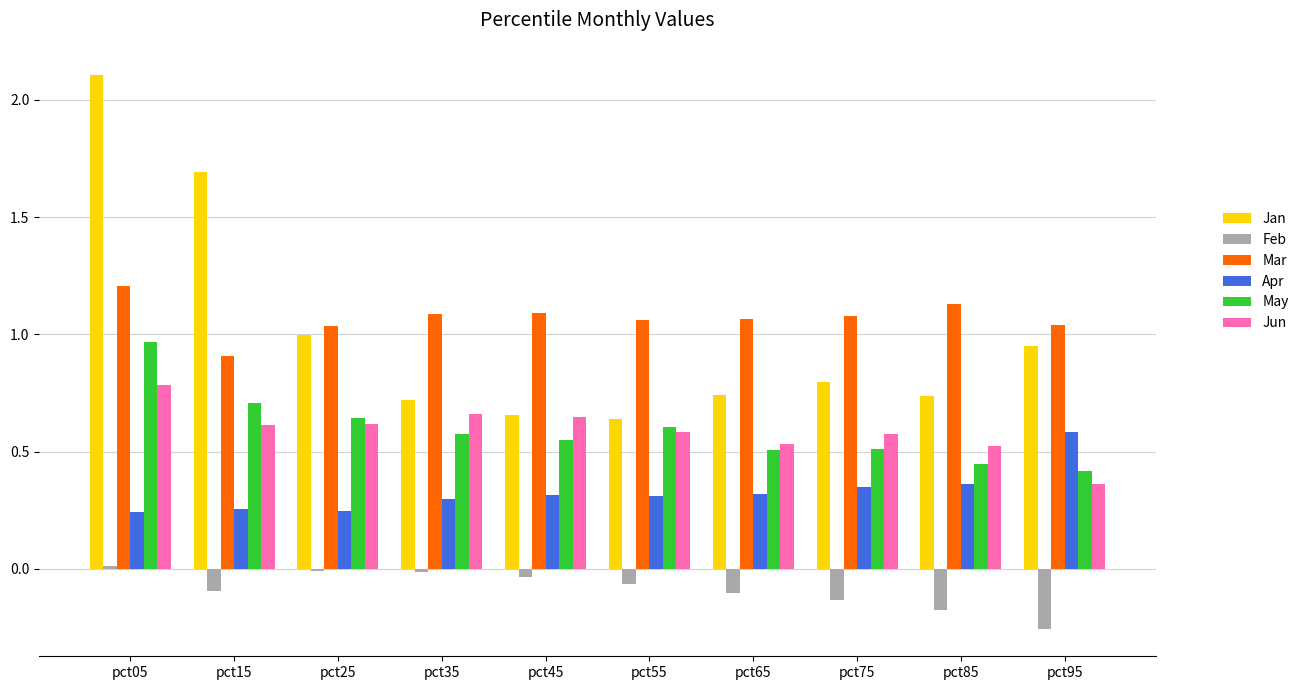

How many series are shown in this chart?

6